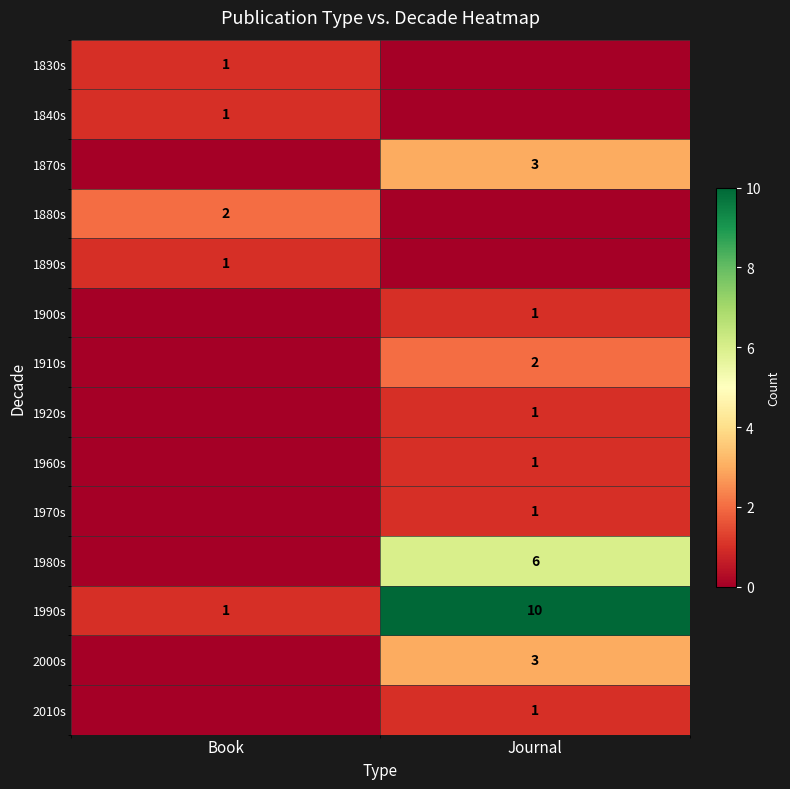

At how many categories does at least one series exceed 3?

1